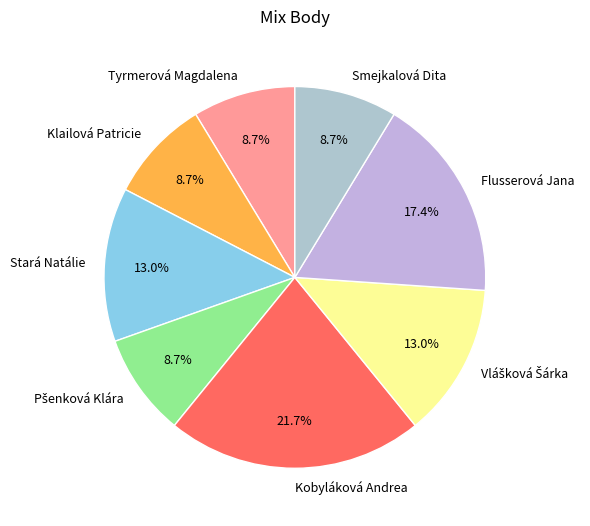

Between Smejkalová Dita and Stará Natálie, which is larger?

Stará Natálie